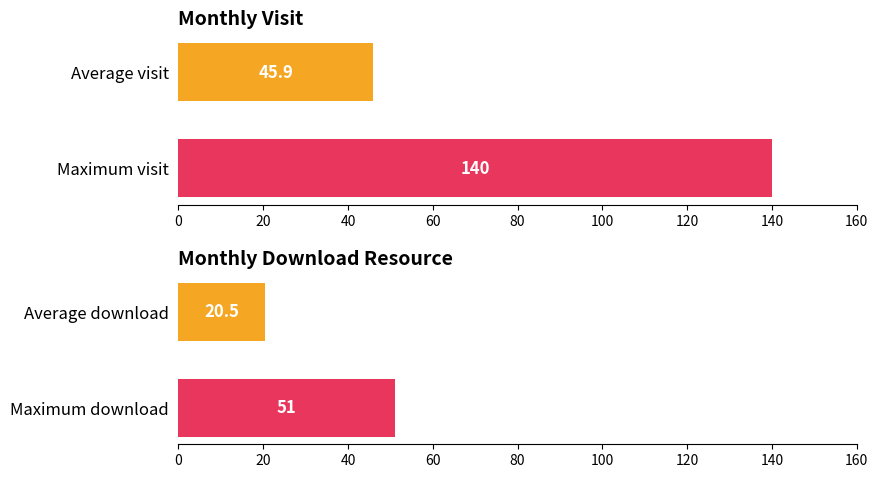

How many bars are there in each group?

2